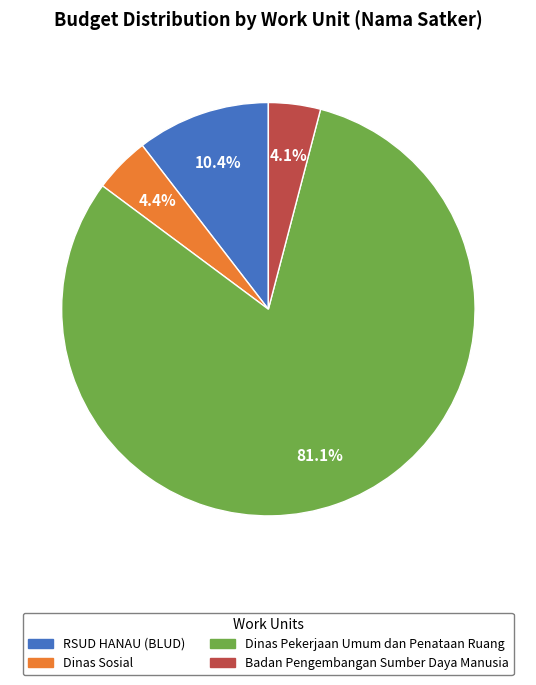

To the nearest percent, what portion does Dinas Pekerjaan Umum dan Penataan Ruang represent?

81%